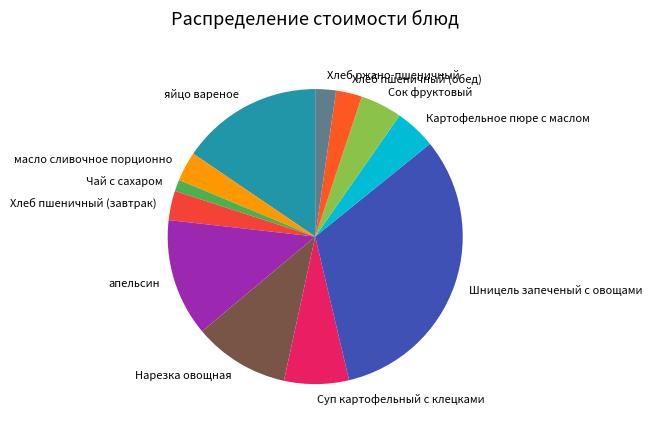

True or false: Хлеб пшеничный (завтрак) accounts for 17% of the total.

False